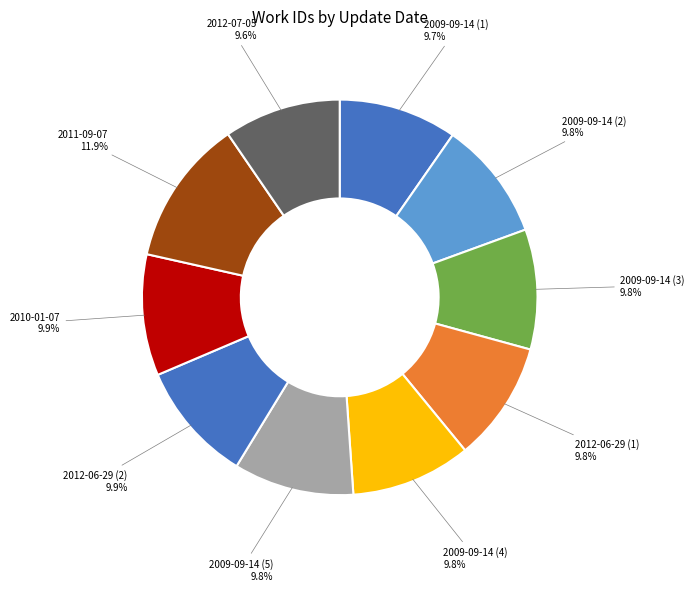

Count the number of slices in the pie.

10